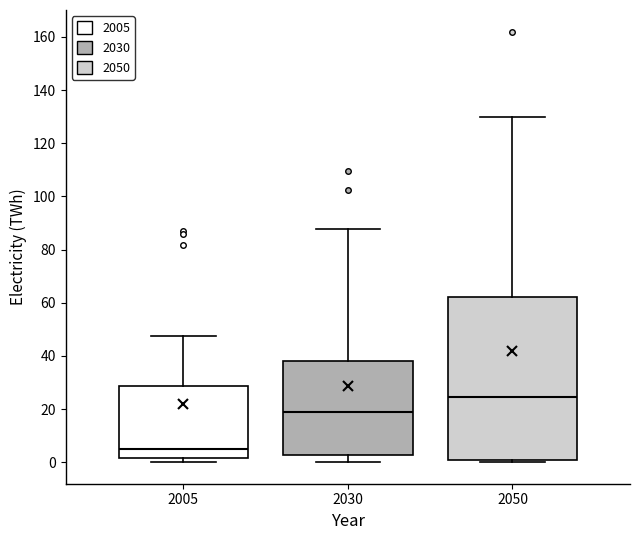

Which box is the tallest, from its lower edge to its upper edge?

2050